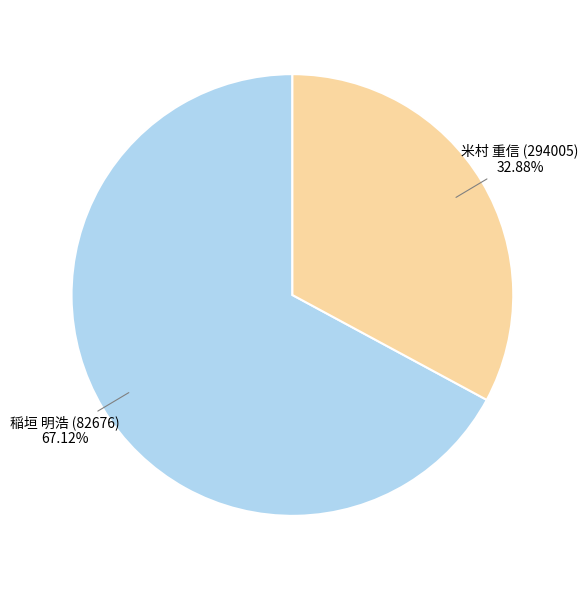

Does any single category account for the majority?

Yes